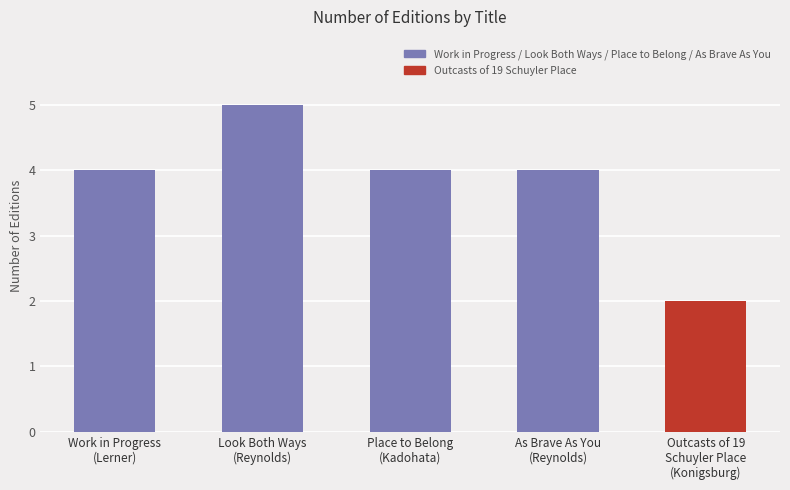

Reading left to right, list all the values displayed in this chart.

4	5	4	4	2